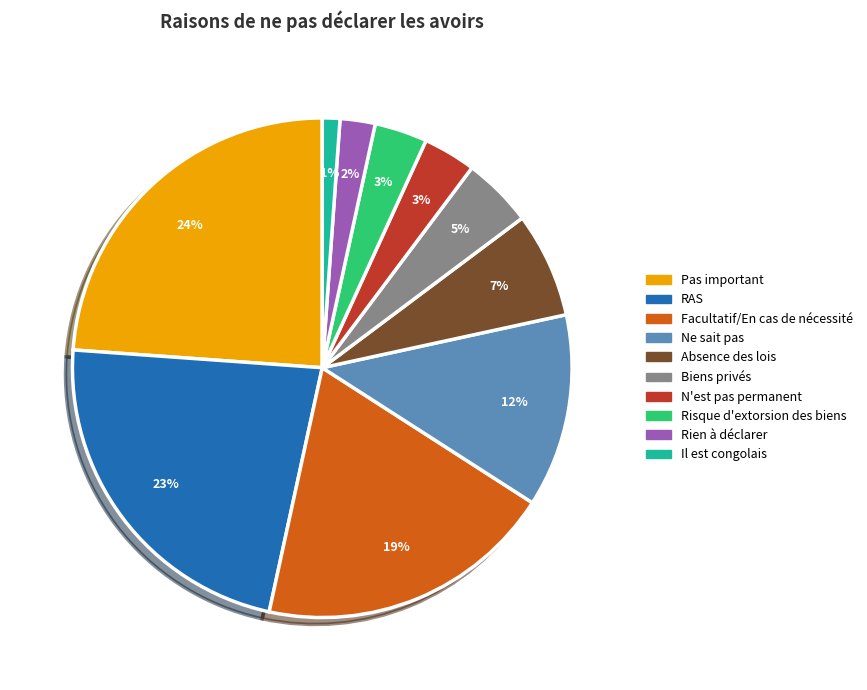

The Pas important slice represents 24% of the pie. True or false?

True